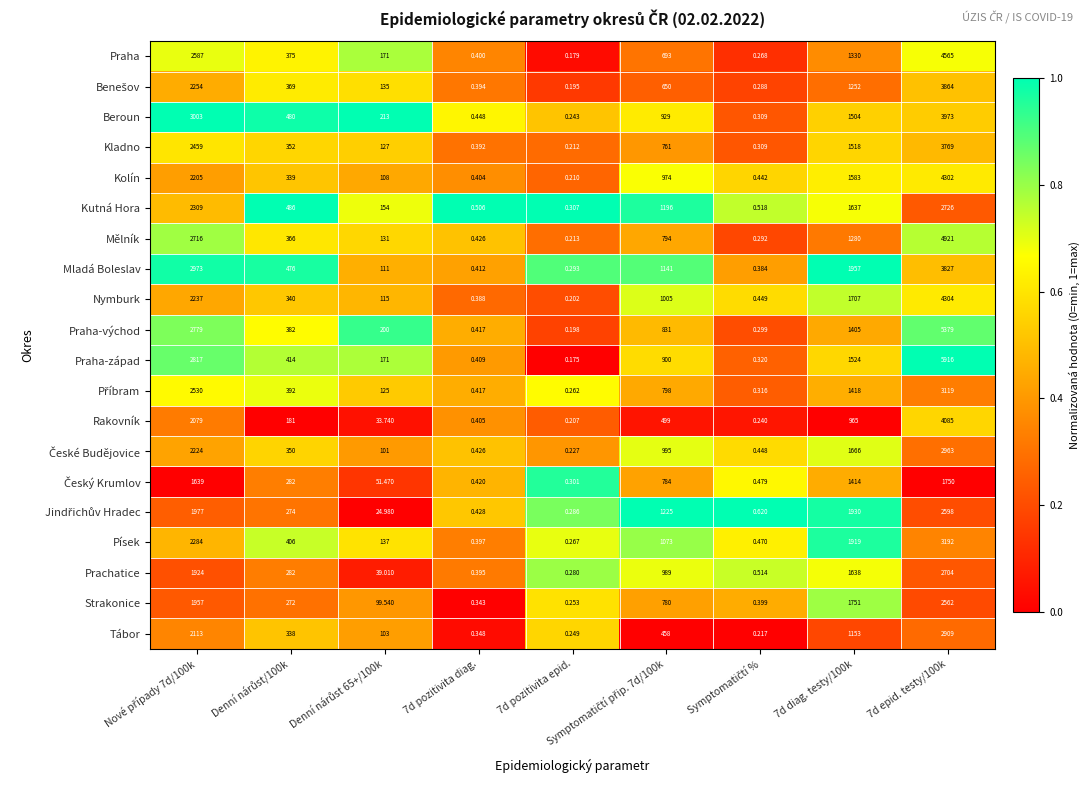

Which series has the largest total across all categories?

Praha-západ